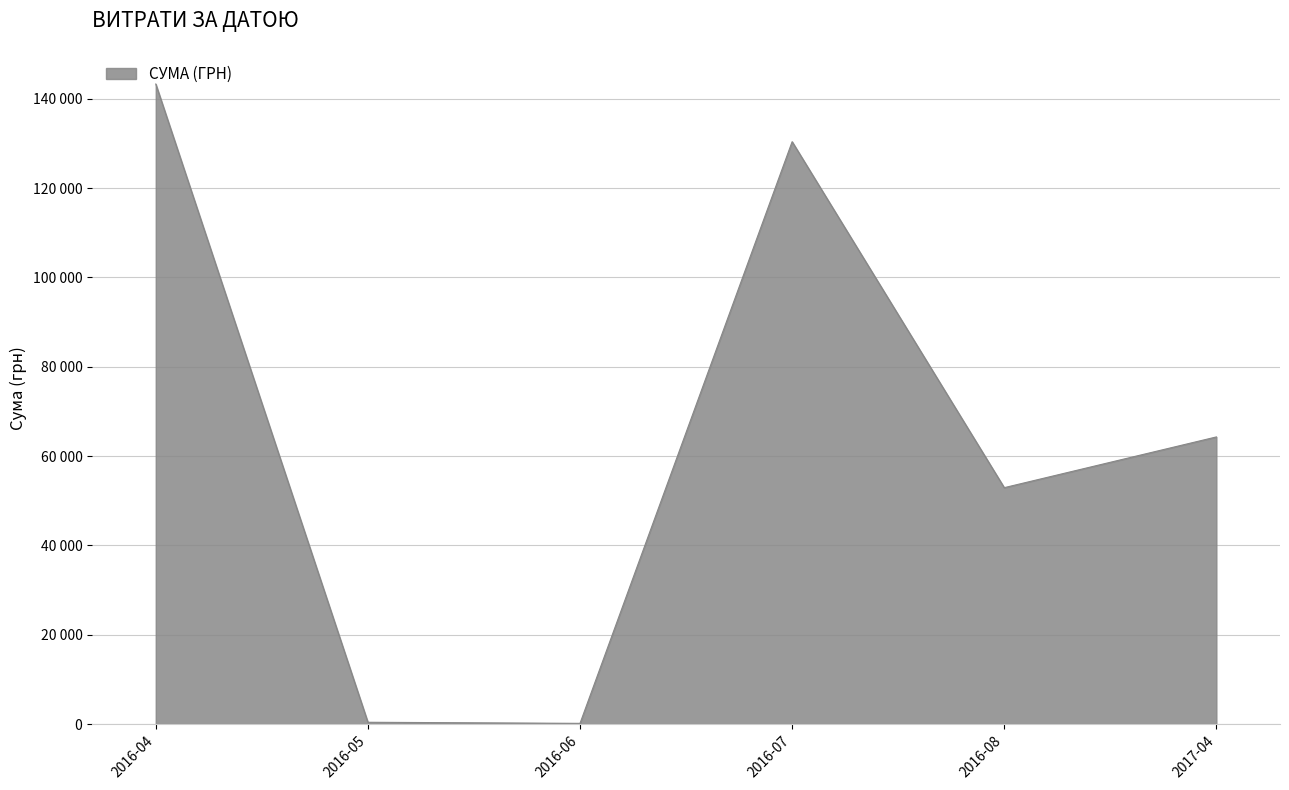

Does the chart display data point markers on the line(s)?

No